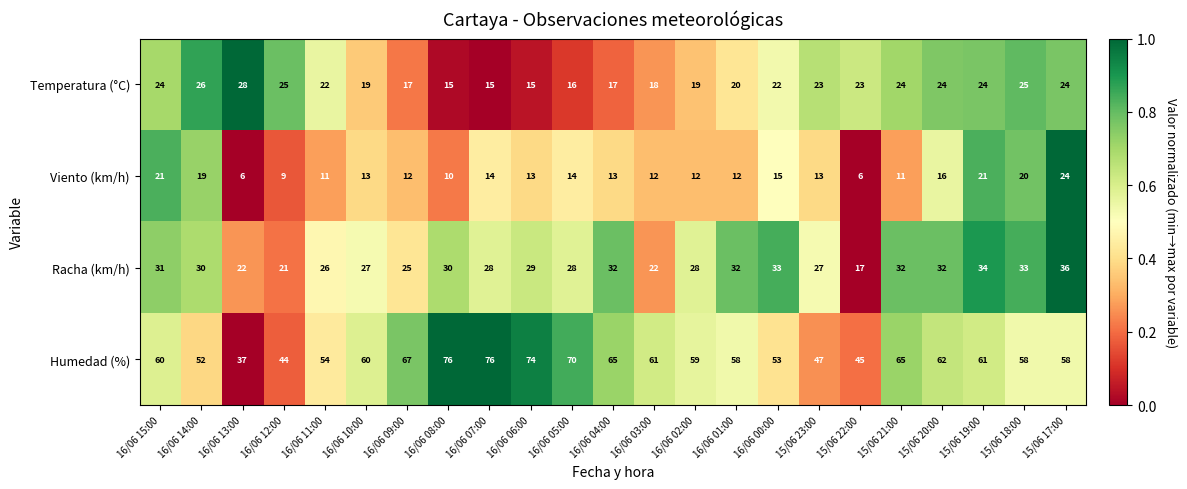

What is the difference between the maximum and minimum values in the Viento (km/h) series?

18